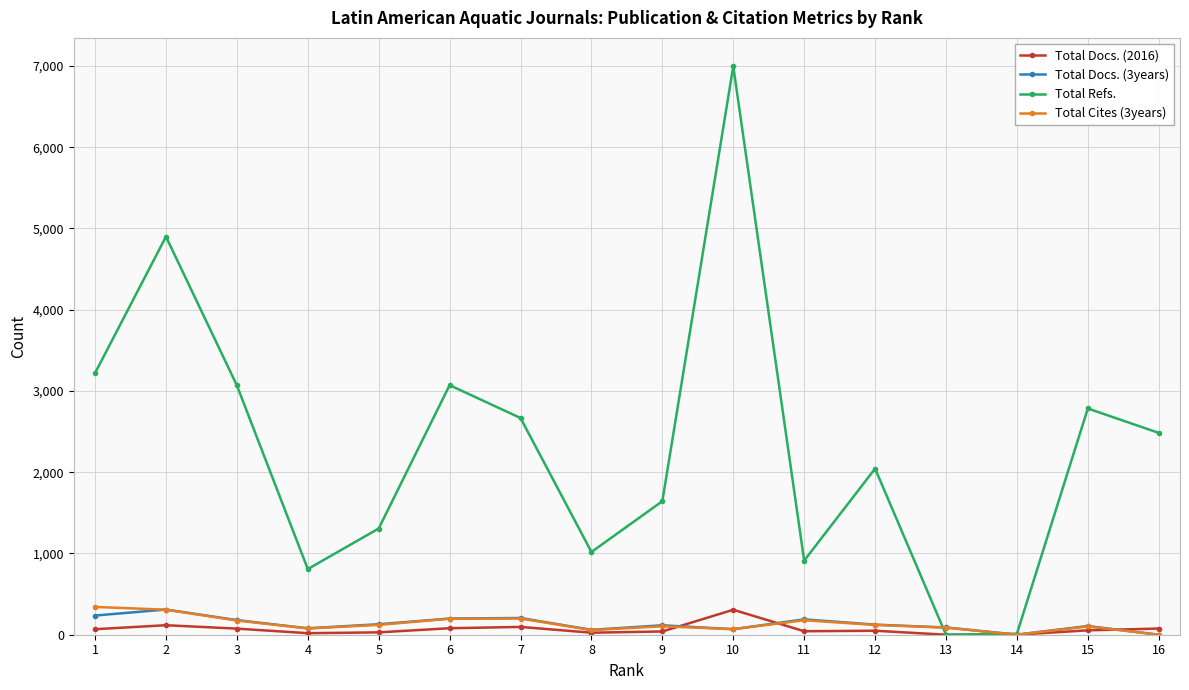

What value does the Total Docs. (2016) series have at 4, to the nearest 10?

20